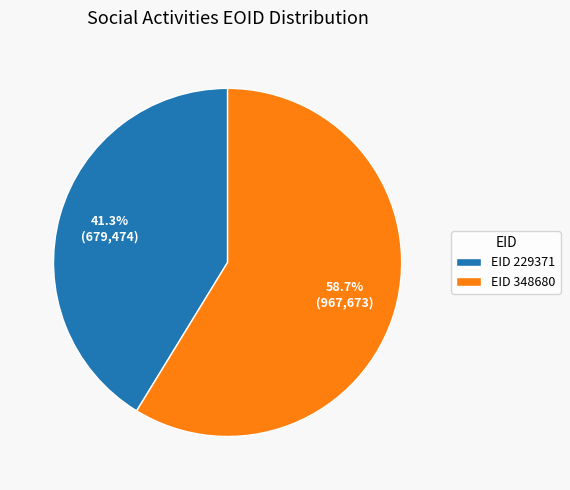

What percentage is NOT represented by EID 348680?

41.3%